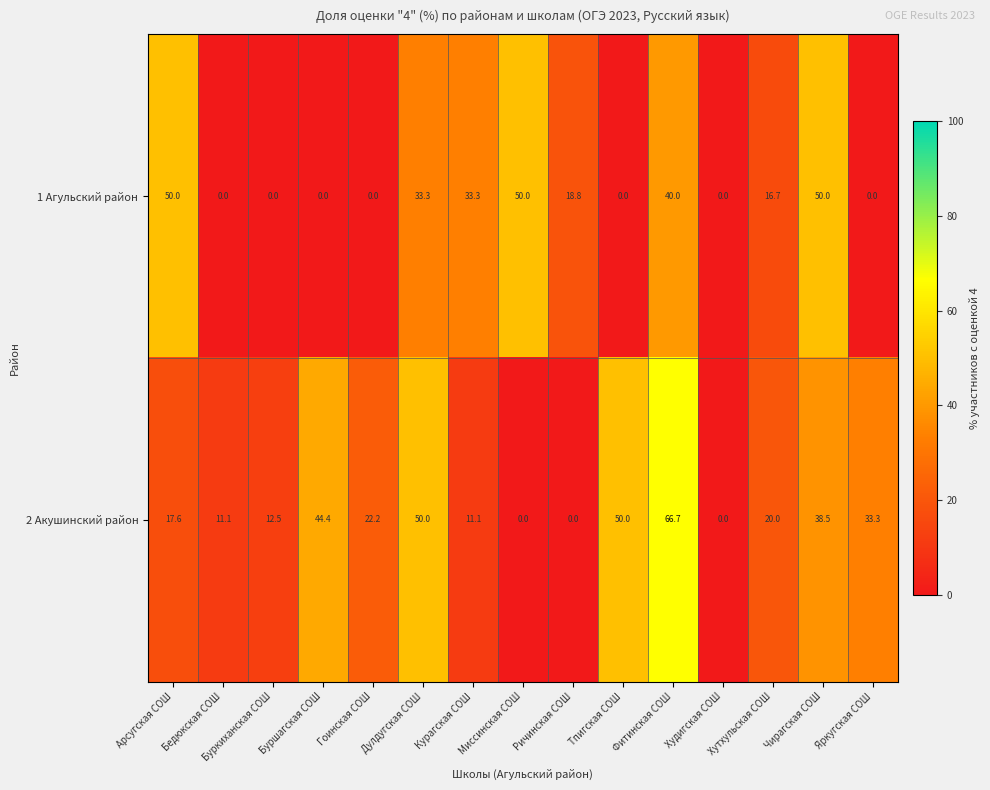

At Буркиханская СОШ, list the series in order from smallest to largest.

1 Агульский район, 2 Акушинский район